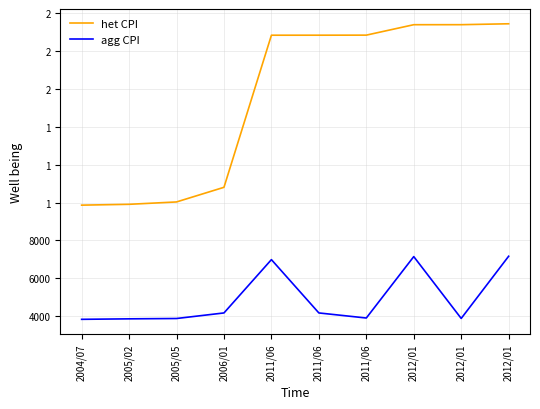

Between 2011/06 and 2005/02, which is larger?

2011/06